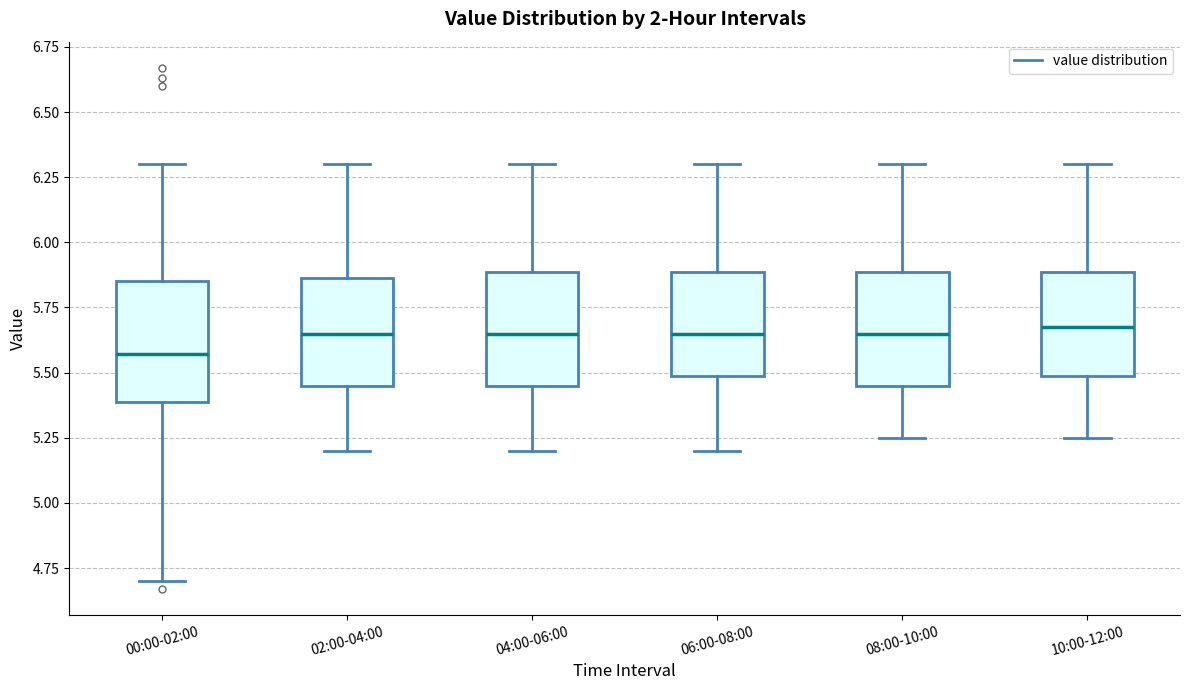

Reading left to right, transcribe this box plot: for each box, give where its median line is, the range the box spans, and where its two whiskers end, as read against the y-axis. The values are not printed on the chart, so give them approximately, as read against the axis.

00:00-02:00: median 5.55, box 5.40 to 5.85, whiskers 4.70 to 6.30
02:00-04:00: median 5.65, box 5.45 to 5.85, whiskers 5.20 to 6.30
04:00-06:00: median 5.65, box 5.45 to 5.90, whiskers 5.20 to 6.30
06:00-08:00: median 5.65, box 5.50 to 5.90, whiskers 5.20 to 6.30
08:00-10:00: median 5.65, box 5.45 to 5.90, whiskers 5.25 to 6.30
10:00-12:00: median 5.70, box 5.50 to 5.90, whiskers 5.25 to 6.30